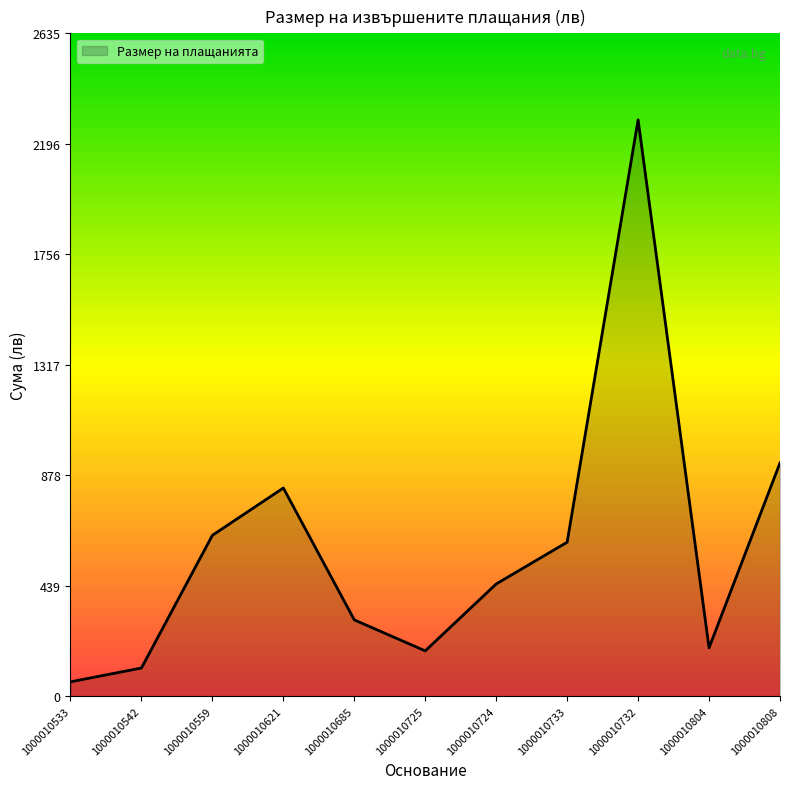

Reading right to left, list all the values displayed in this chart.

1000010808=927.2	1000010804=192.0	1000010732=2291.1	1000010733=612.0	1000010724=446.0	1000010725=180.0	1000010685=303.1	1000010621=827.5	1000010559=639.5	1000010542=112.0	1000010533=57.0